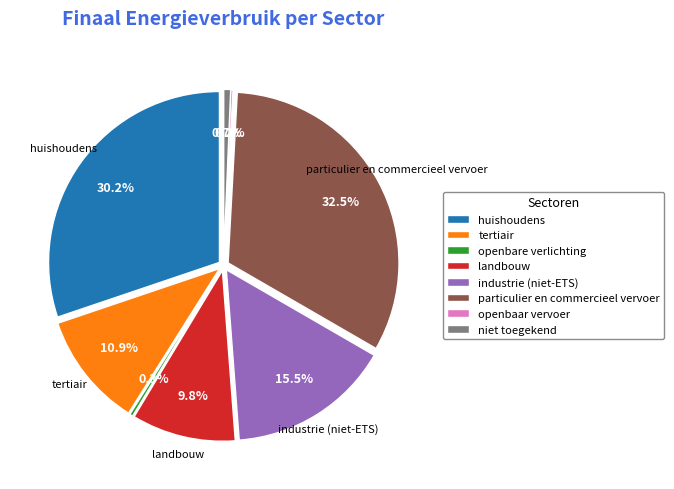

To the nearest percent, what is the combined percentage of openbare verlichting and huishoudens?

30%